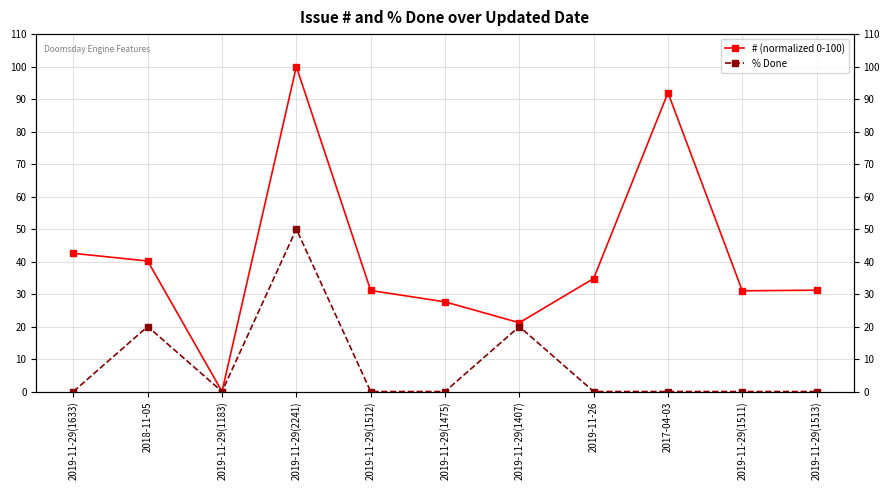

Count the number of data series in this chart.

2